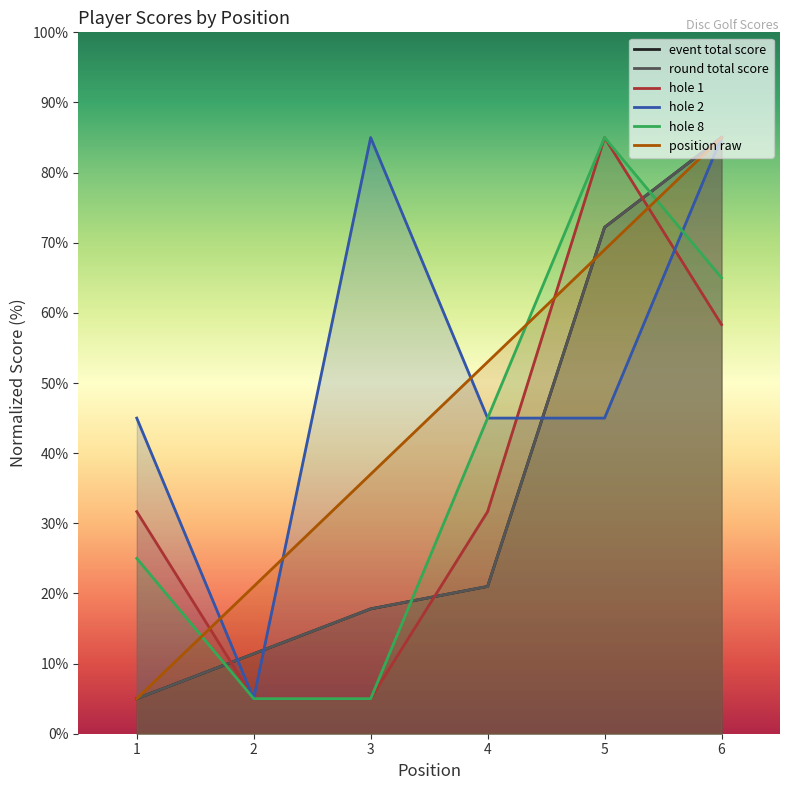

Which series has the widest spread of values?

event_total_score